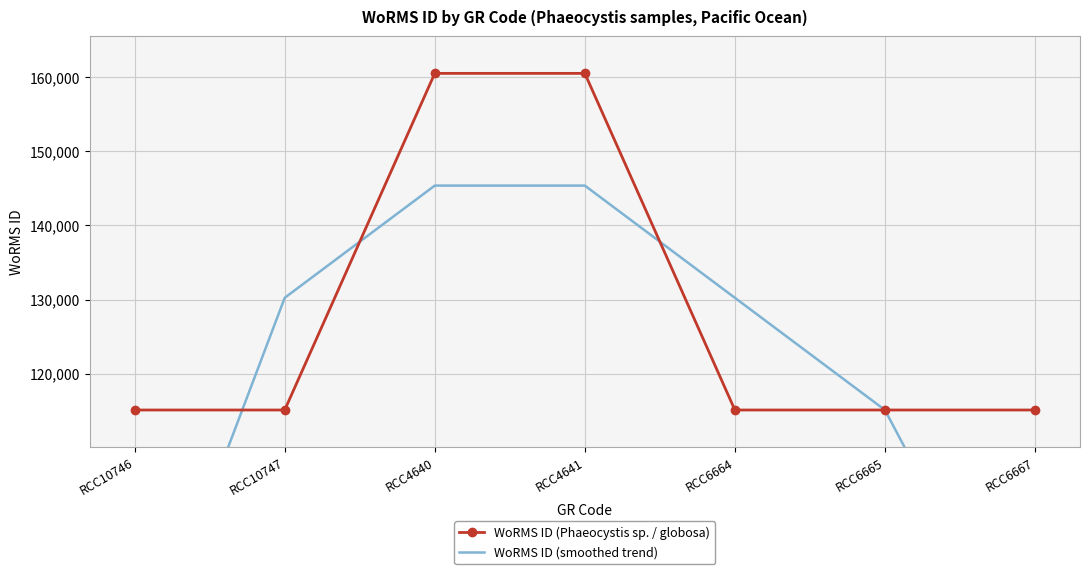

What is the minimum value for WoRMS ID (Phaeocystis sp. / globosa)?

115088